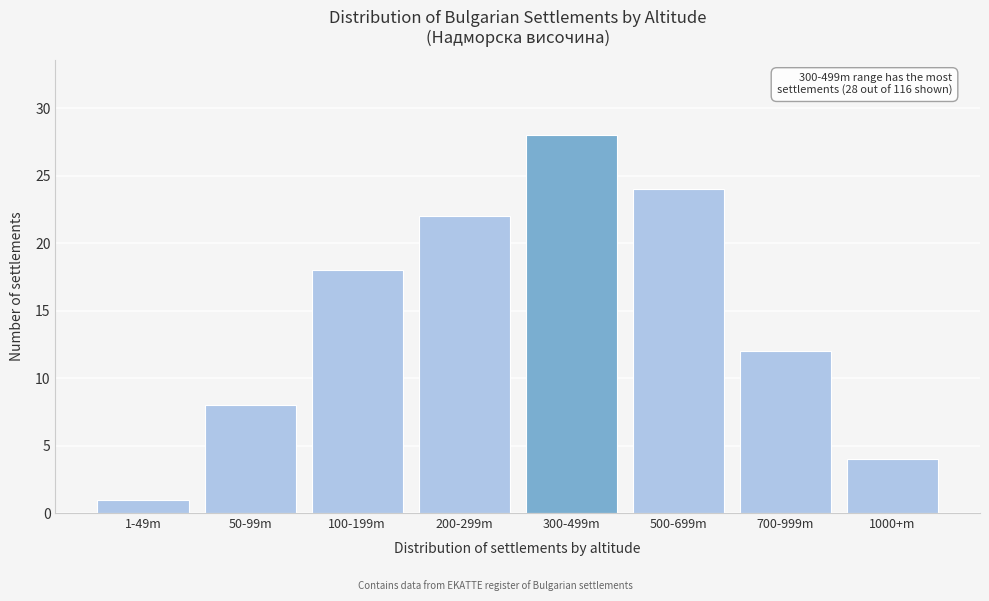

Reading left to right, what are all the values shown in this chart?

1-49m=1	50-99m=8	100-199m=18	200-299m=22	300-499m=28	500-699m=24	700-999m=12	1000+m=4